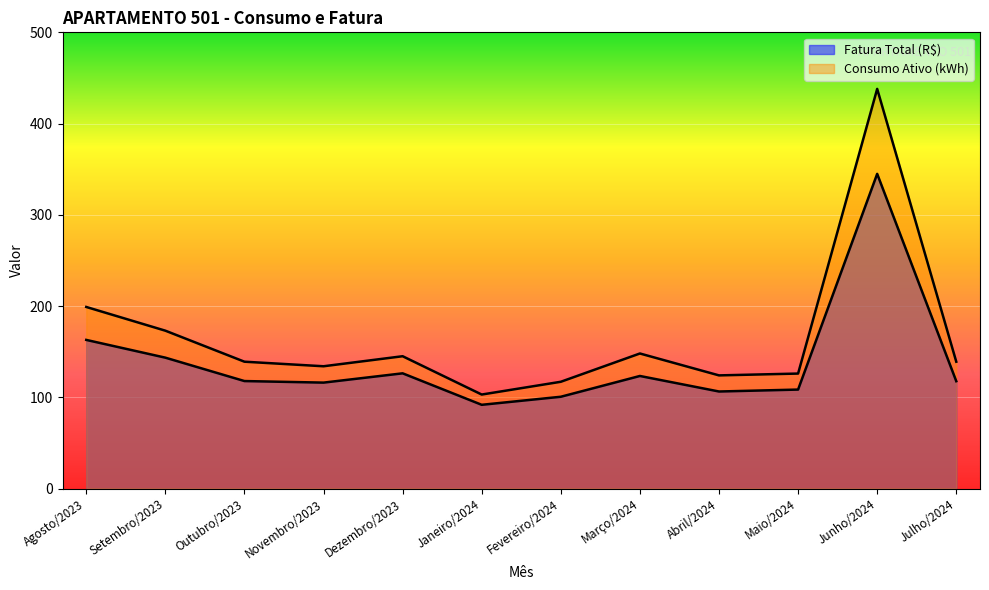

At which category does Fatura Total (R$) reach its first local peak?

Dezembro/2023